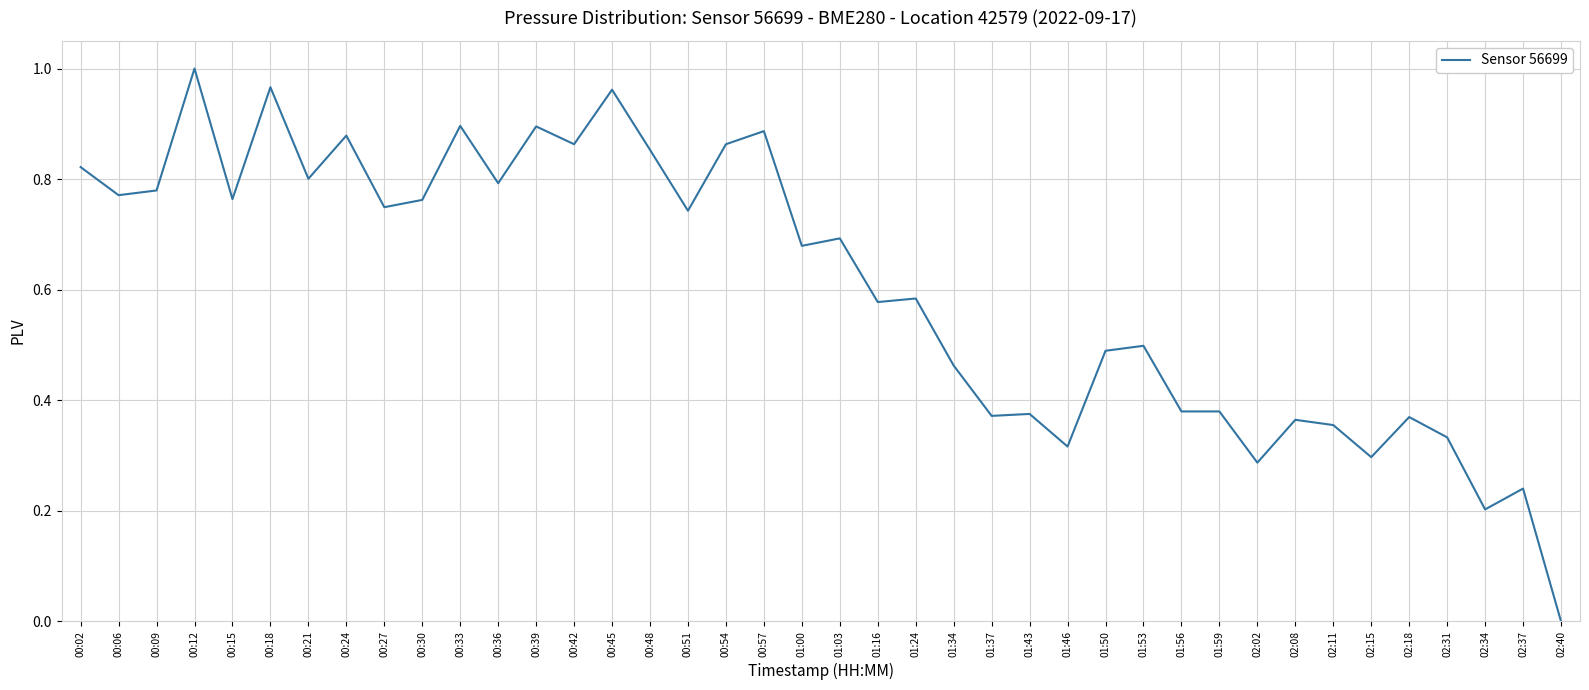

Which label corresponds to the largest value in the chart?

00:12